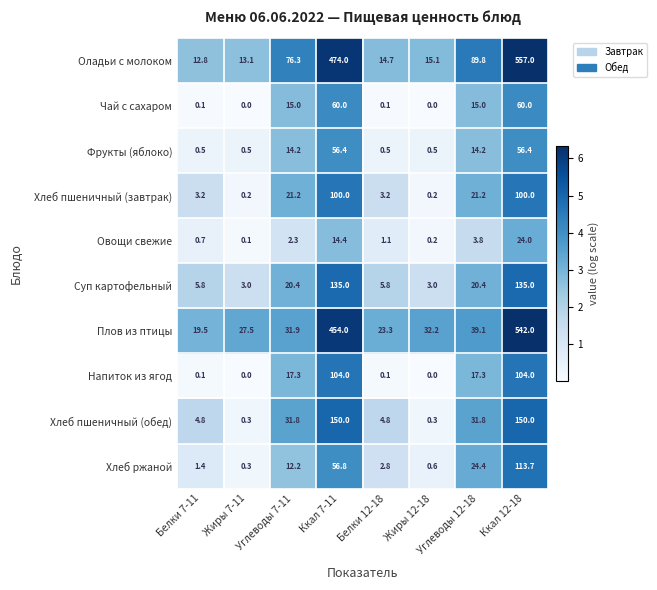

Between Жиры 7-11 and Углеводы 7-11, which series saw the biggest shift?

Оладьи с молоком